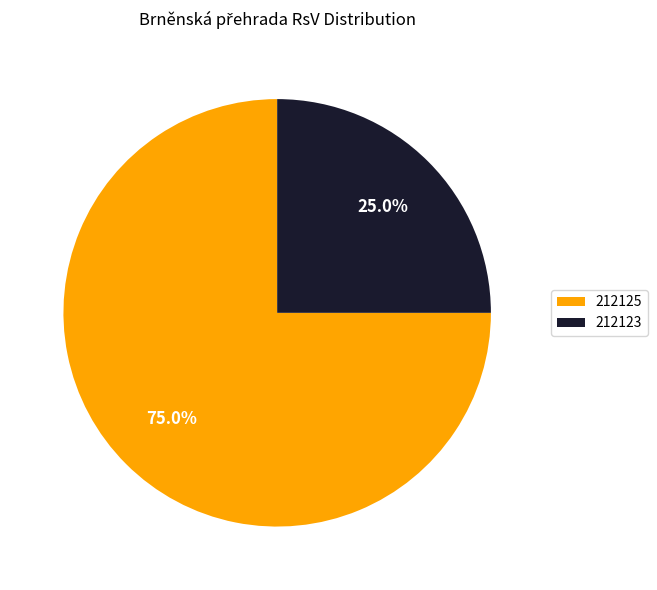

Which slice is the smallest?

212123